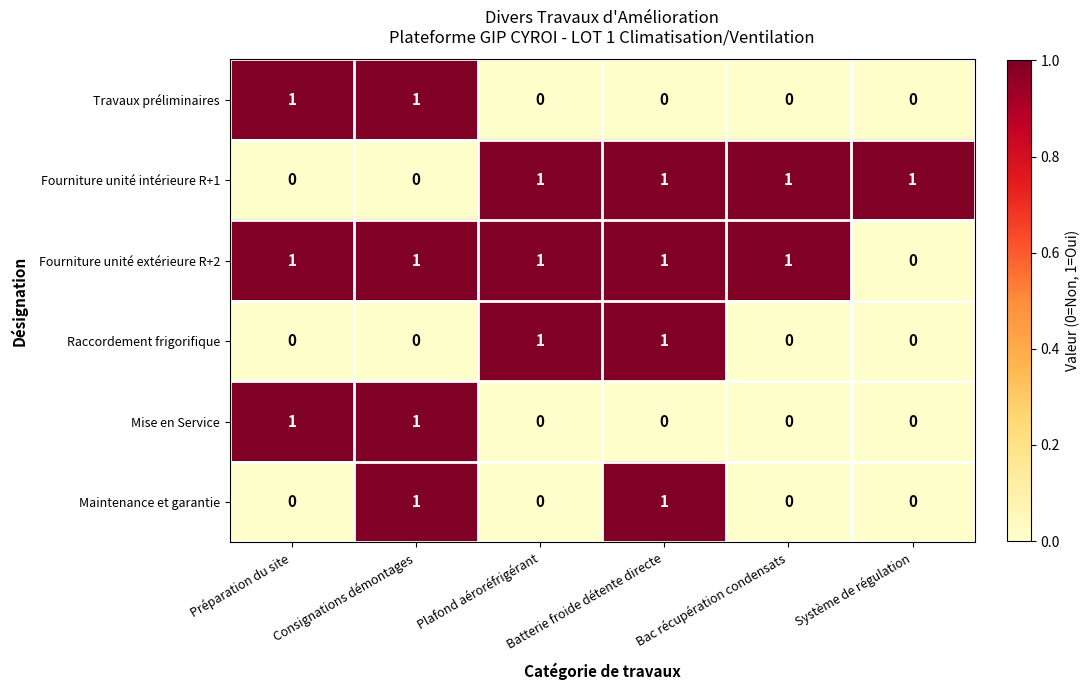

Count the Raccordement frigorifique values in the range 0 to 1.

6